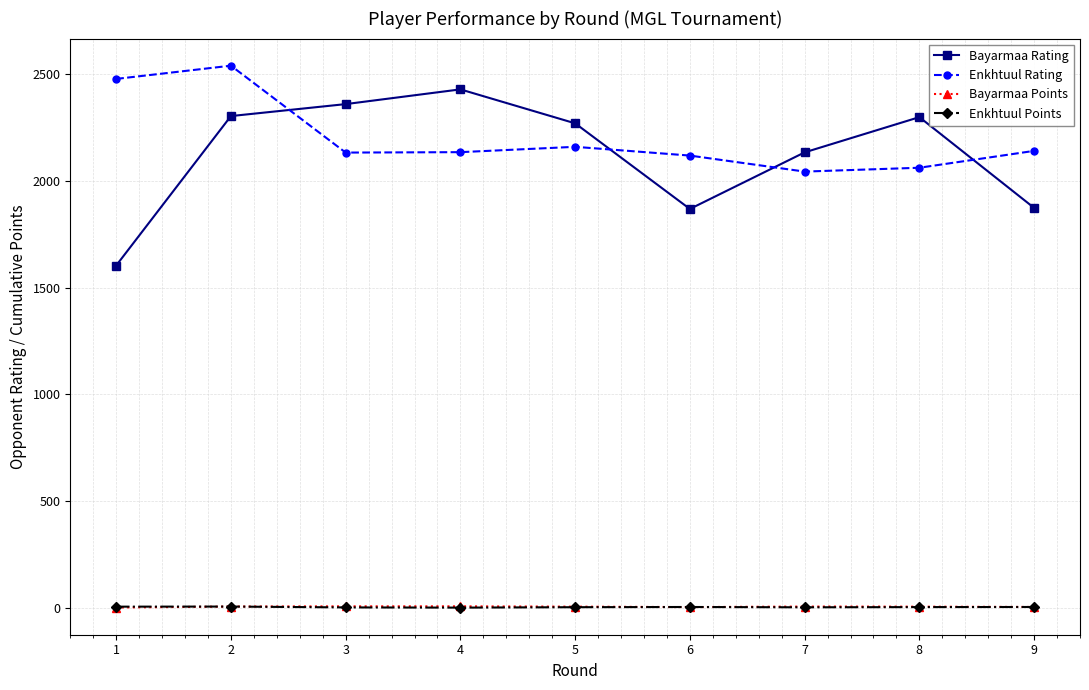

Which series has the largest range (max minus min)?

Bayarmaa Rating